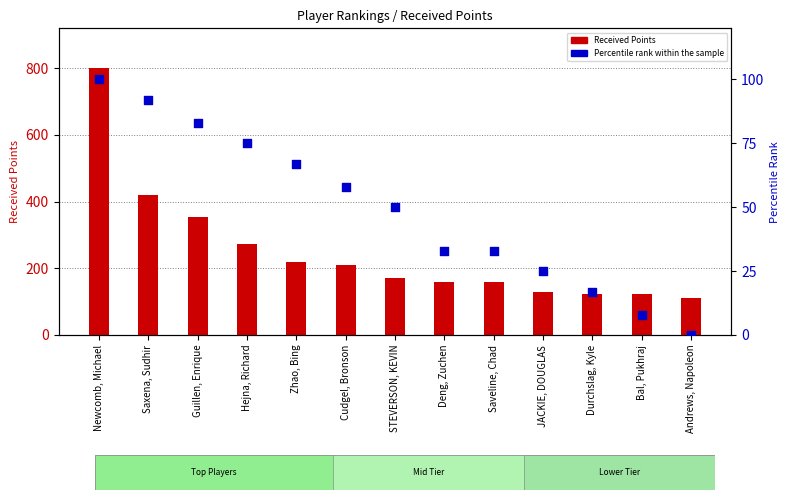

What are all the series names shown in the legend?

Received Points, Percentile rank within the sample